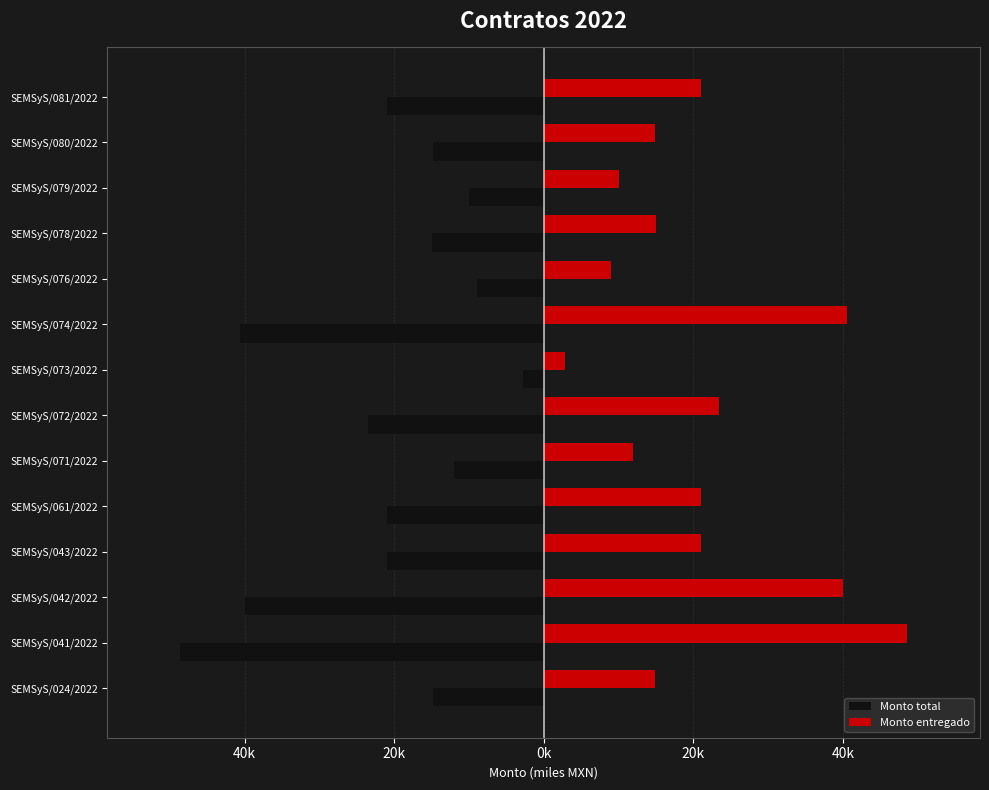

What are all the series names shown in the legend?

Monto total, Monto entregado